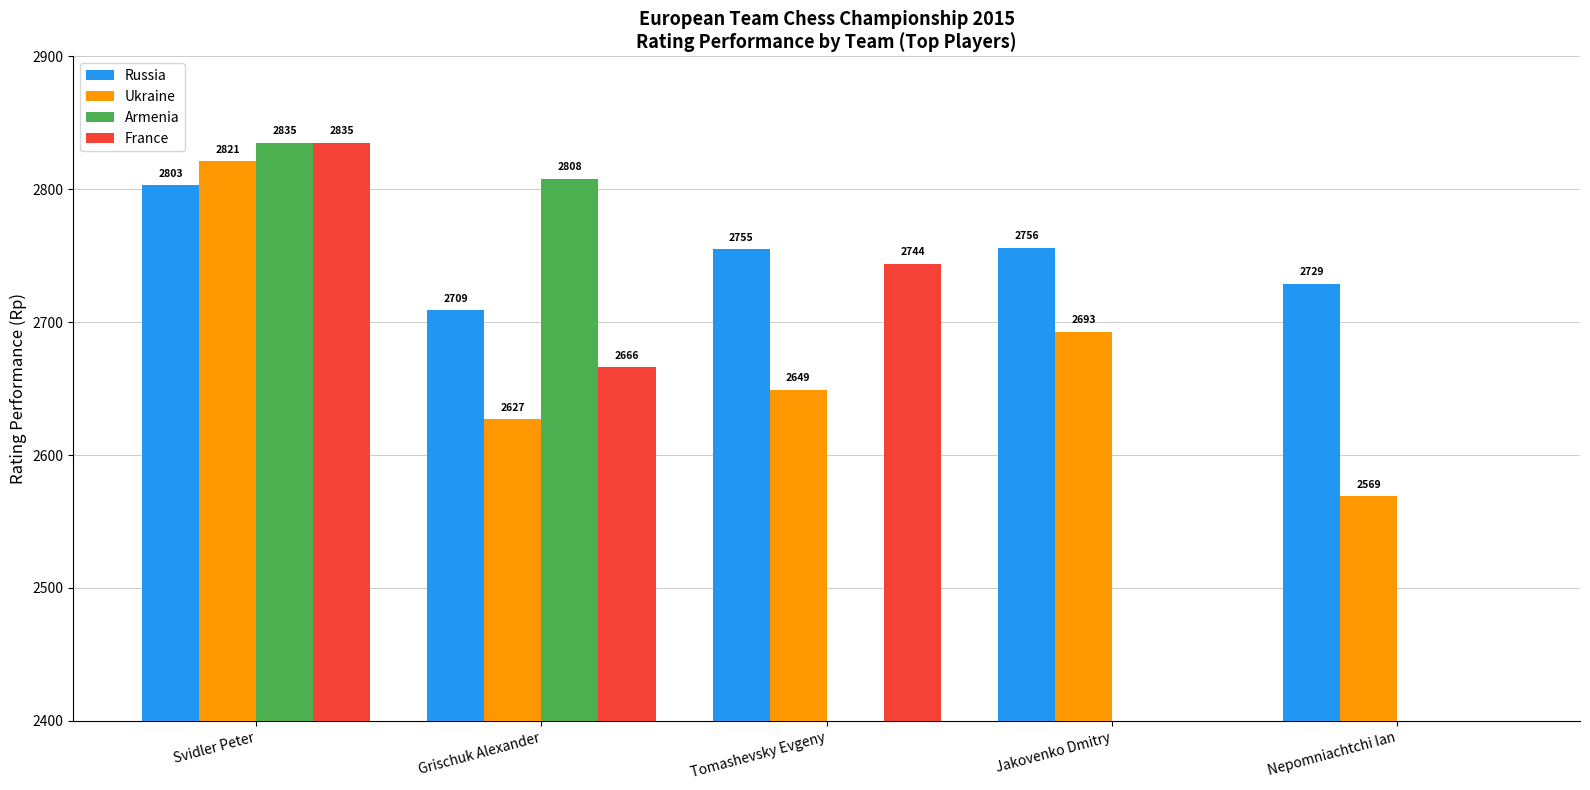

What is the sum of all Ukraine values?

13359